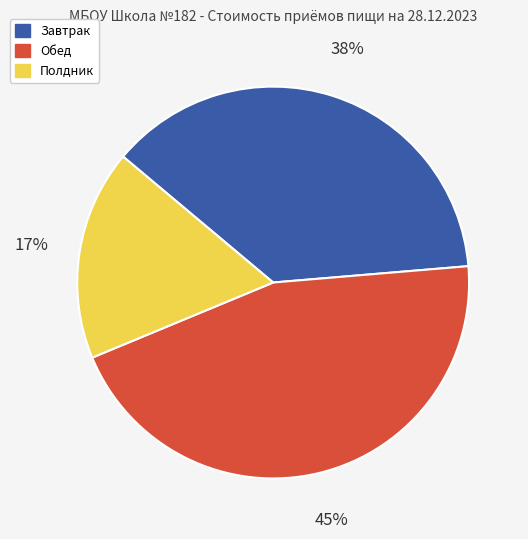

Count the number of slices in the pie.

3